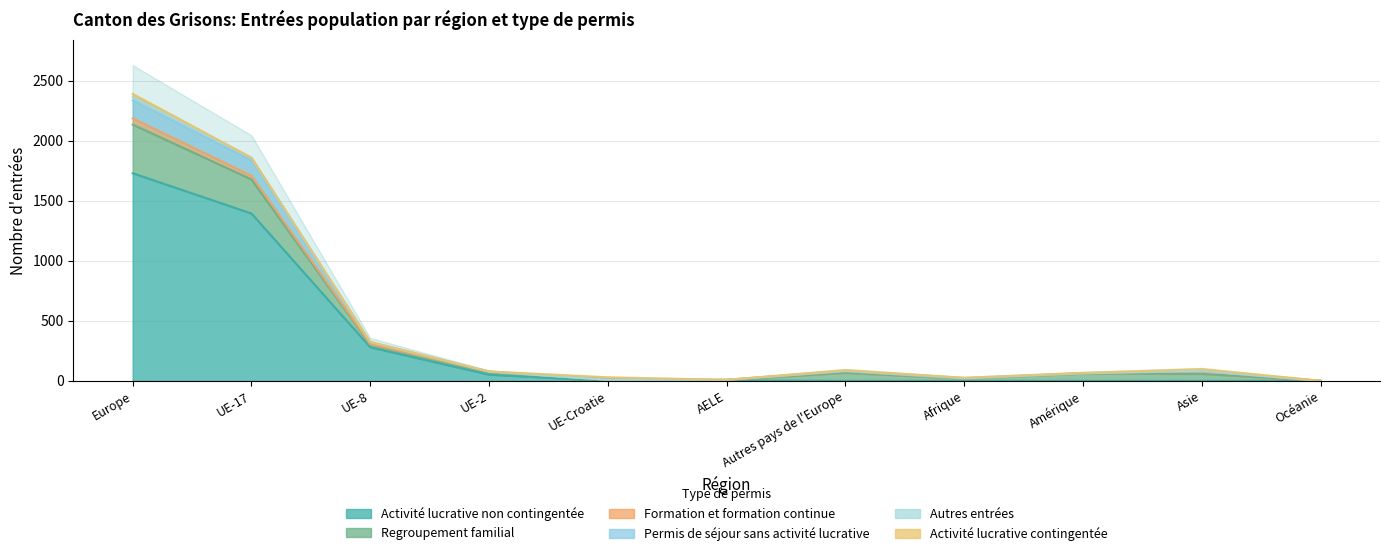

Read the Regroupement familial value at AELE.

9